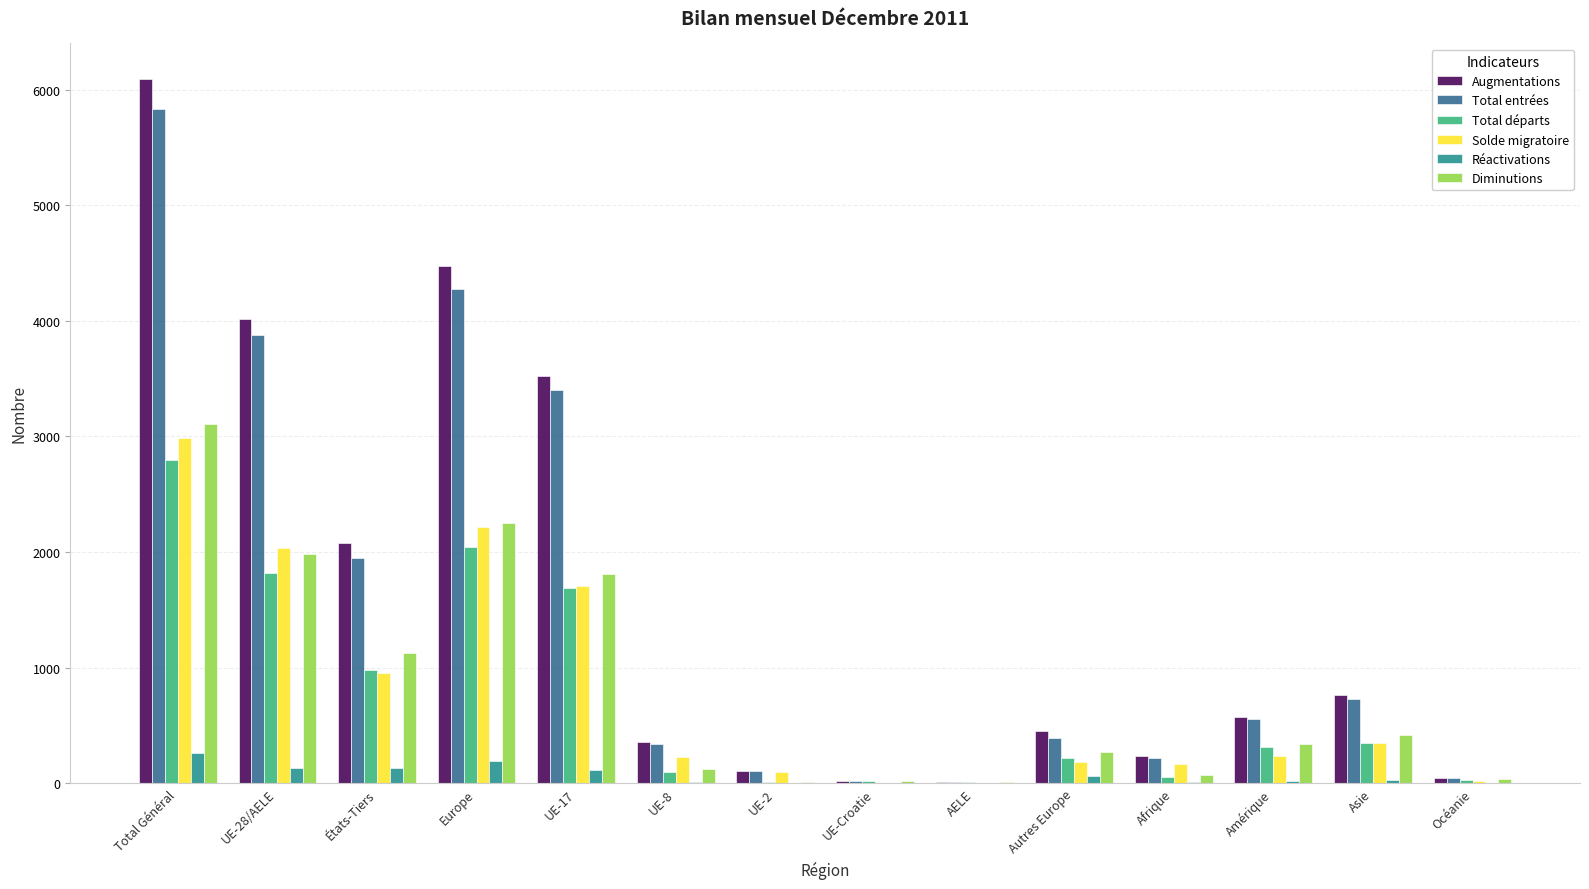

What is the highest value of the Augmentations series?

6095